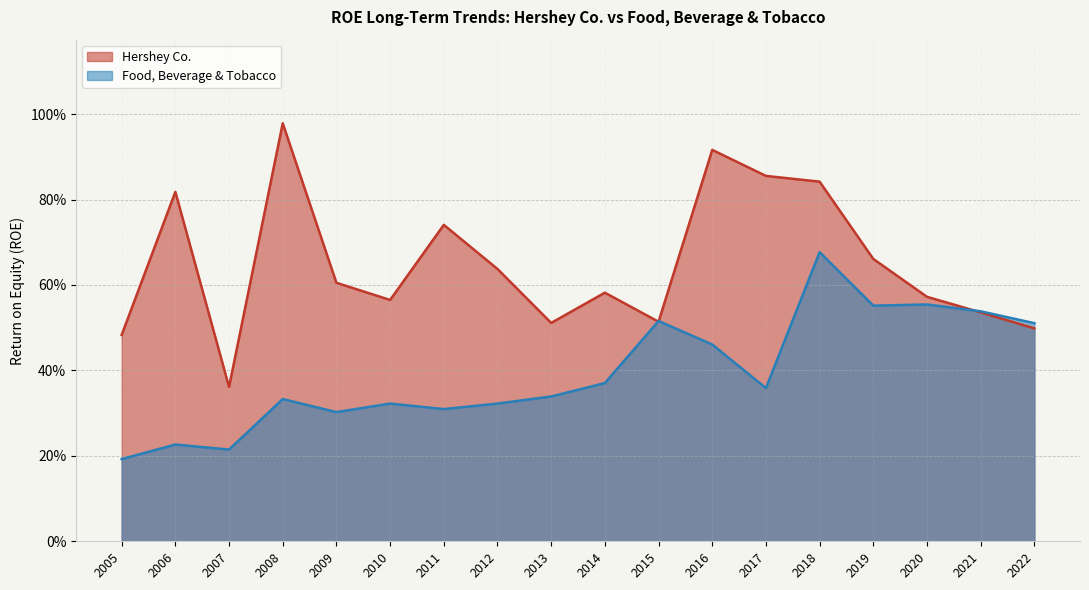

What are all the series names shown in the legend?

Hershey Co., Food, Beverage & Tobacco